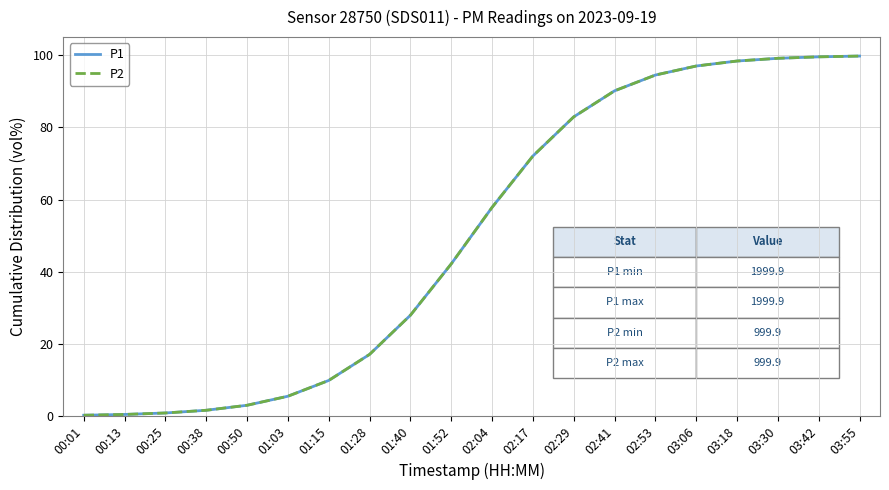

Does the chart display data point markers on the line(s)?

No